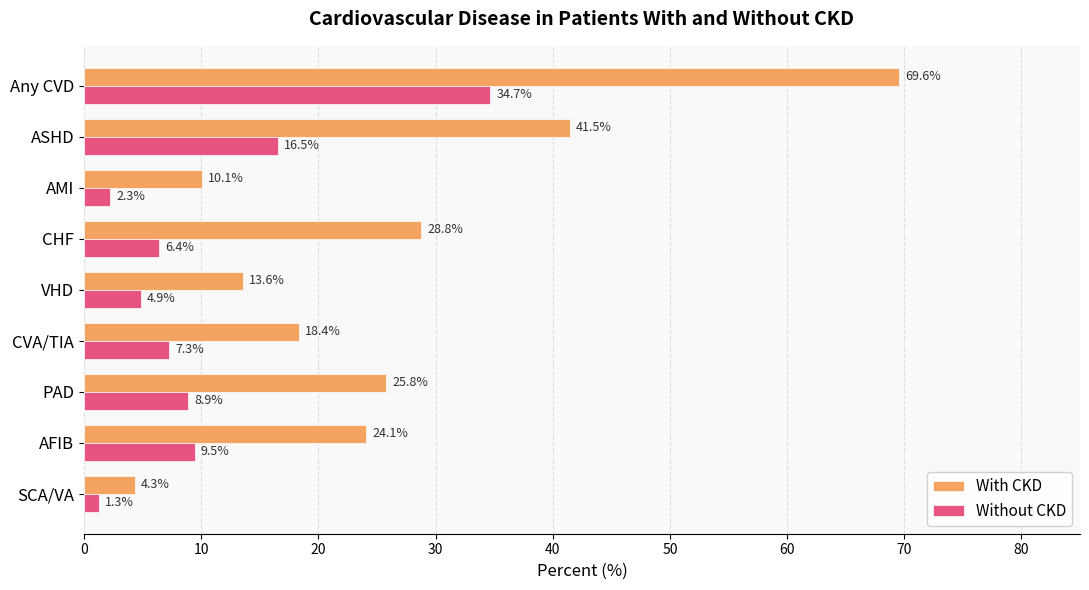

The With CKD series shows 18.5 at CHF. True or false?

False